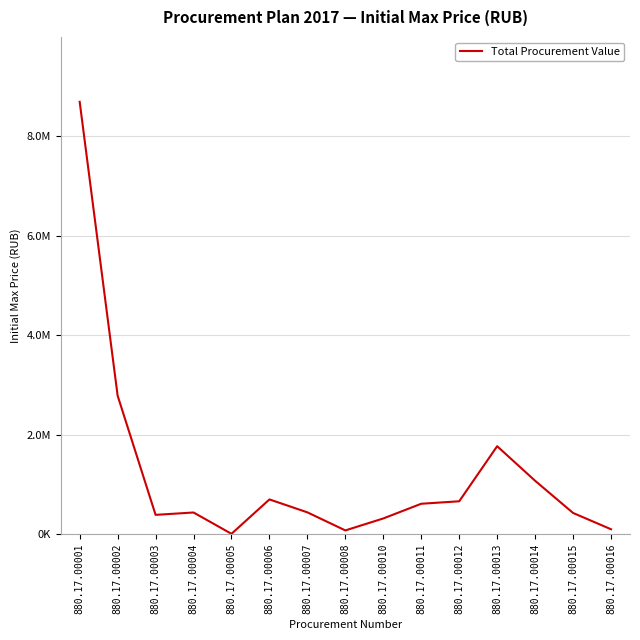

How many points are lower than both their immediate neighbors (excluding endpoints)?

3